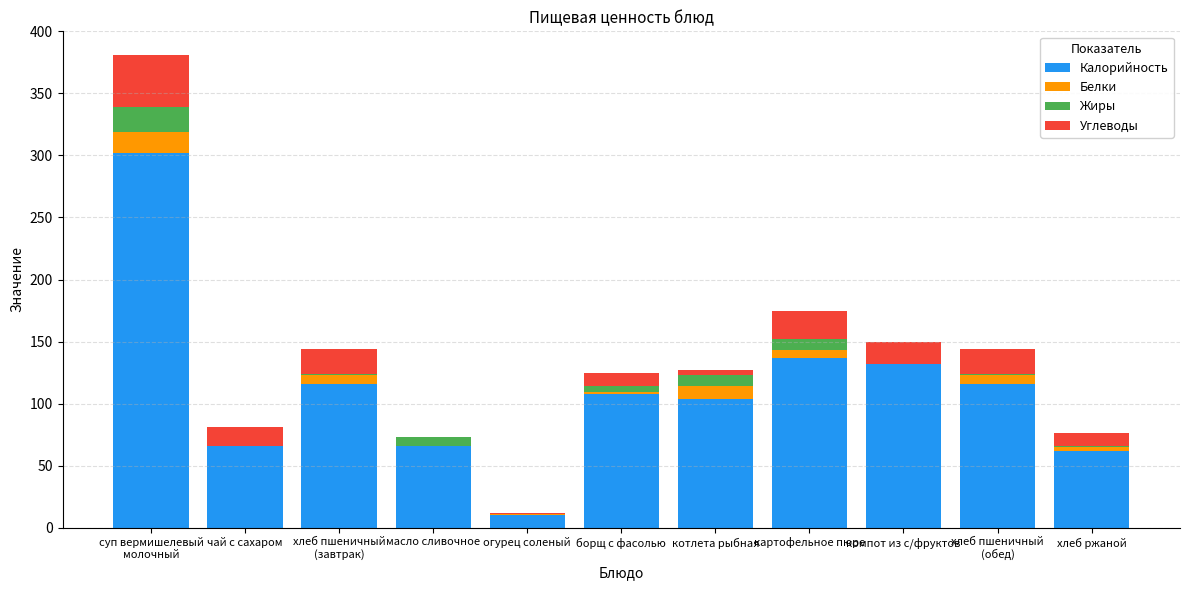

What is the sum of the Калорийность values at чай с сахаром and компот из с/фруктов?

198